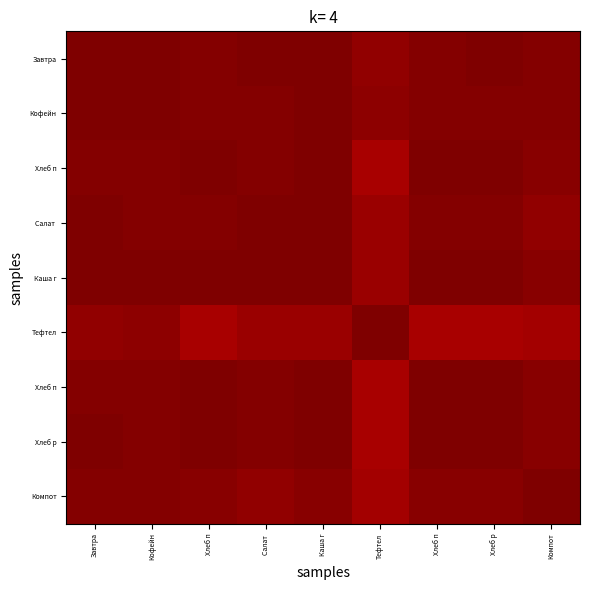

At which category is the sum across all series the highest?

Завтра